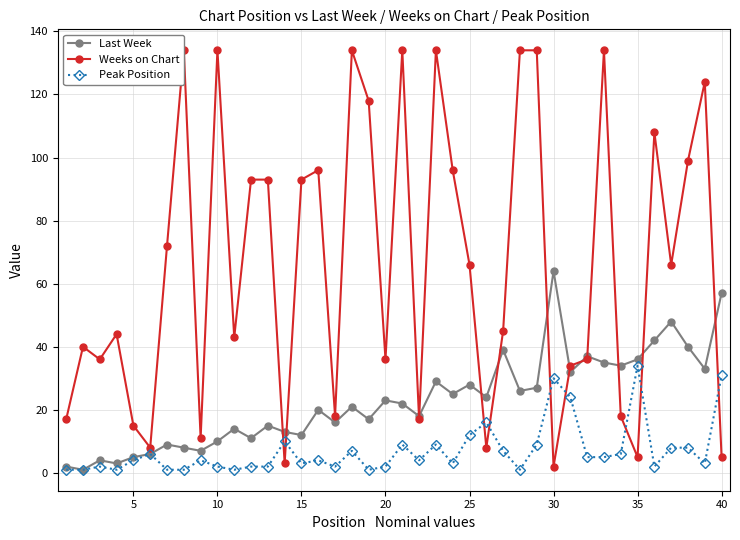

Which category has the highest value in the Last Week series?

30